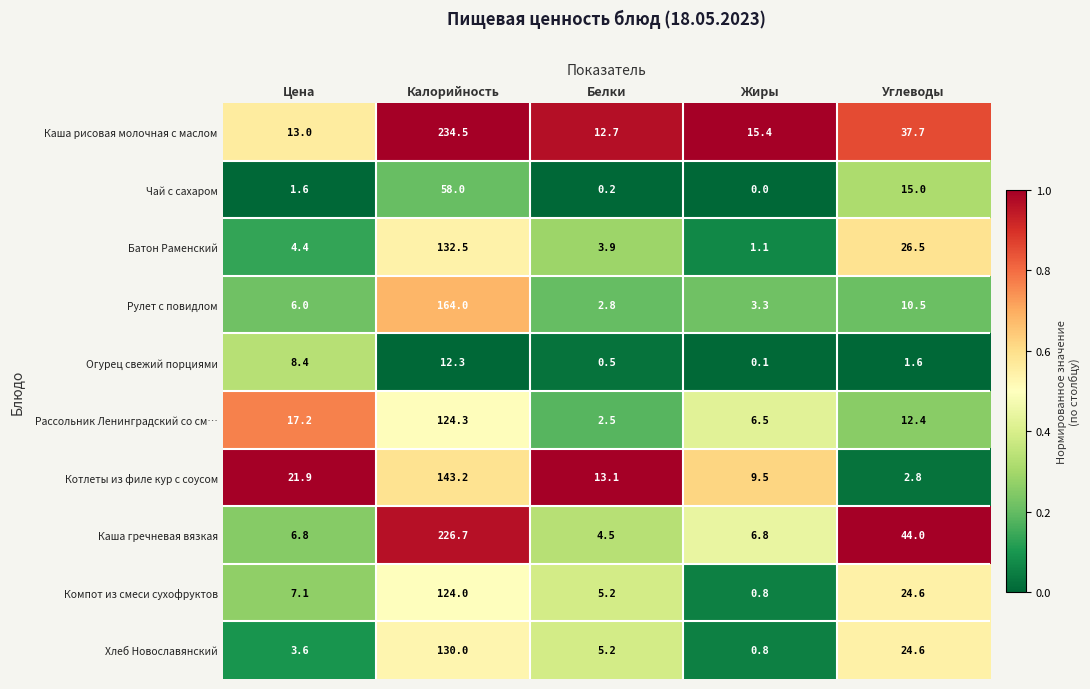

Read the Хлеб Новославянский value at Углеводы.

24.6